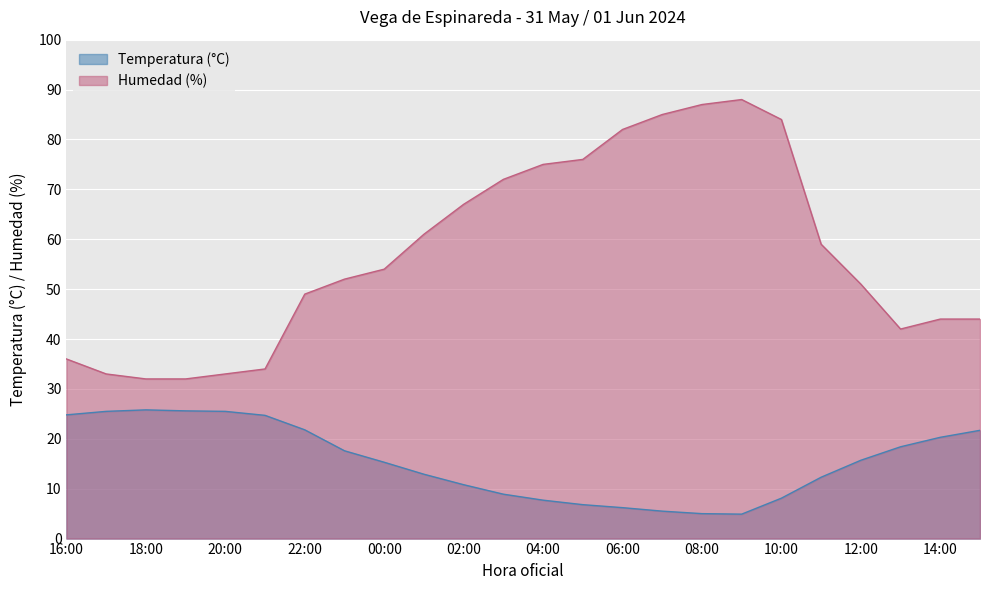

Reading left to right, what are all the values shown in this chart?

Temperatura (°C): 16:00=24.8	17:00=25.5	18:00=25.8	19:00=25.6	20:00=25.5	21:00=24.7	22:00=21.8	23:00=17.6	00:00=15.3	01:00=12.9	02:00=10.8	03:00=8.9	04:00=7.7	05:00=6.8	06:00=6.2	07:00=5.5	08:00=5.0	09:00=4.9	10:00=8.1	11:00=12.3	12:00=15.7	13:00=18.4	14:00=20.3	23=21.7
Humedad (%): 16:00=36.0	17:00=33.0	18:00=32.0	19:00=32.0	20:00=33.0	21:00=34.0	22:00=49.0	23:00=52.0	00:00=54.0	01:00=61.0	02:00=67.0	03:00=72.0	04:00=75.0	05:00=76.0	06:00=82.0	07:00=85.0	08:00=87.0	09:00=88.0	10:00=84.0	11:00=59.0	12:00=51.0	13:00=42.0	14:00=44.0	23=44.0